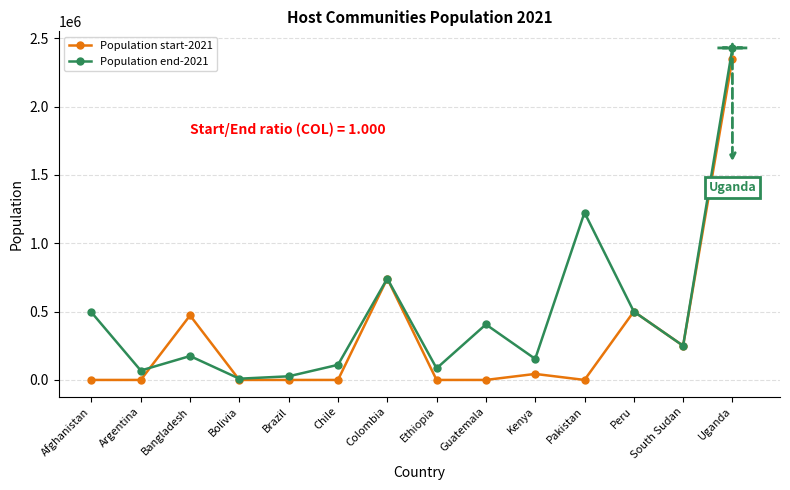

Where is the first local minimum for Population end-2021?

Argentina